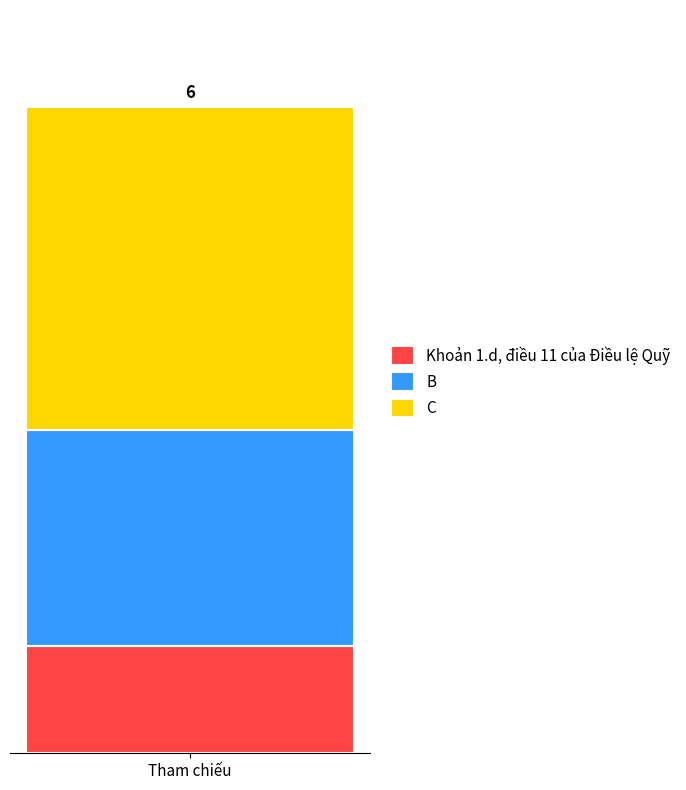

What are all the series names shown in the legend?

Khoản 1.d, điều 11 của Điều lệ Quỹ, B, C